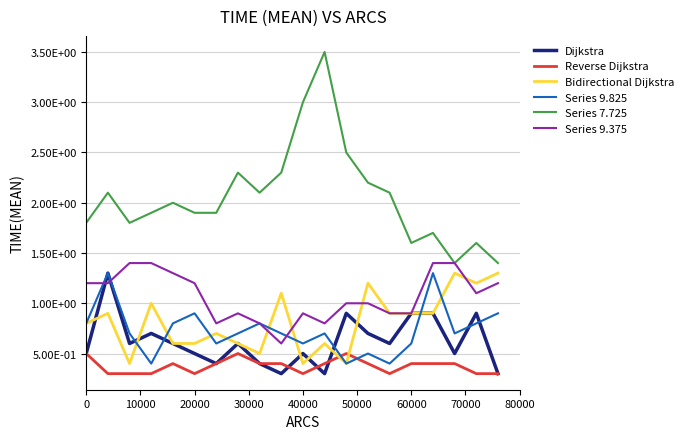

What are all the series names shown in the legend?

Dijkstra, Reverse Dijkstra, Bidirectional Dijkstra, Series 9.825, Series 7.725, Series 9.375